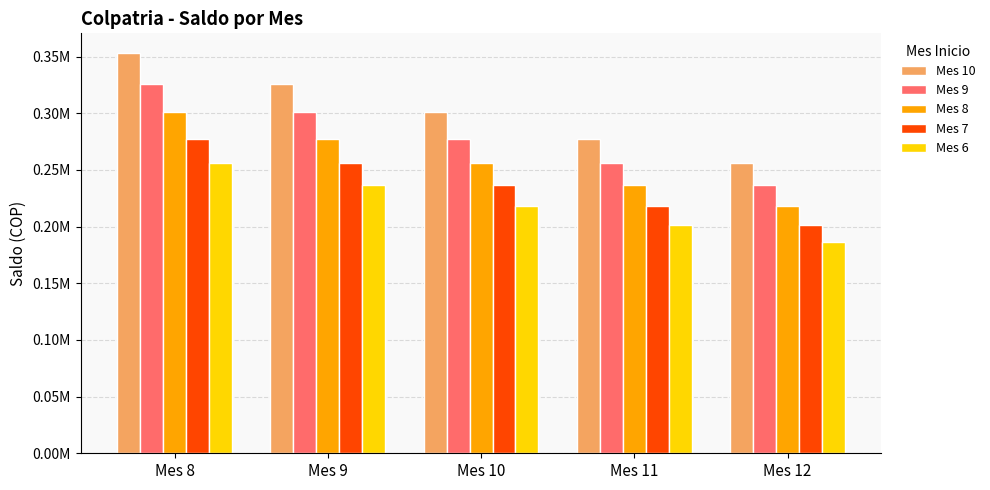

What is the sum of all Mes 9 values?

1396661.8